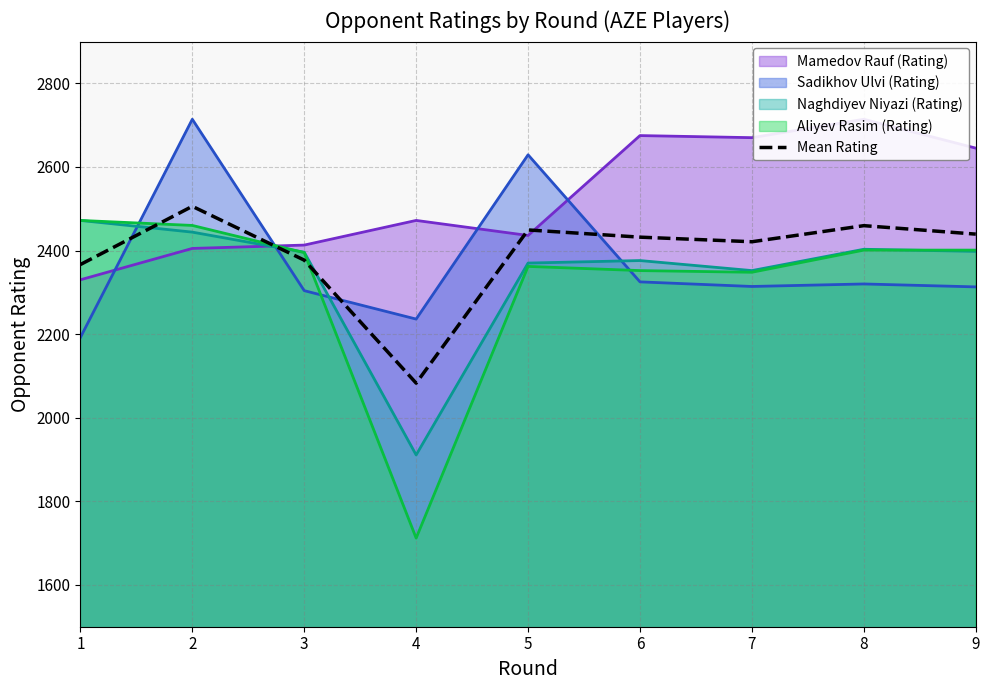

What is the difference between the values at 6 and 8?

27.5